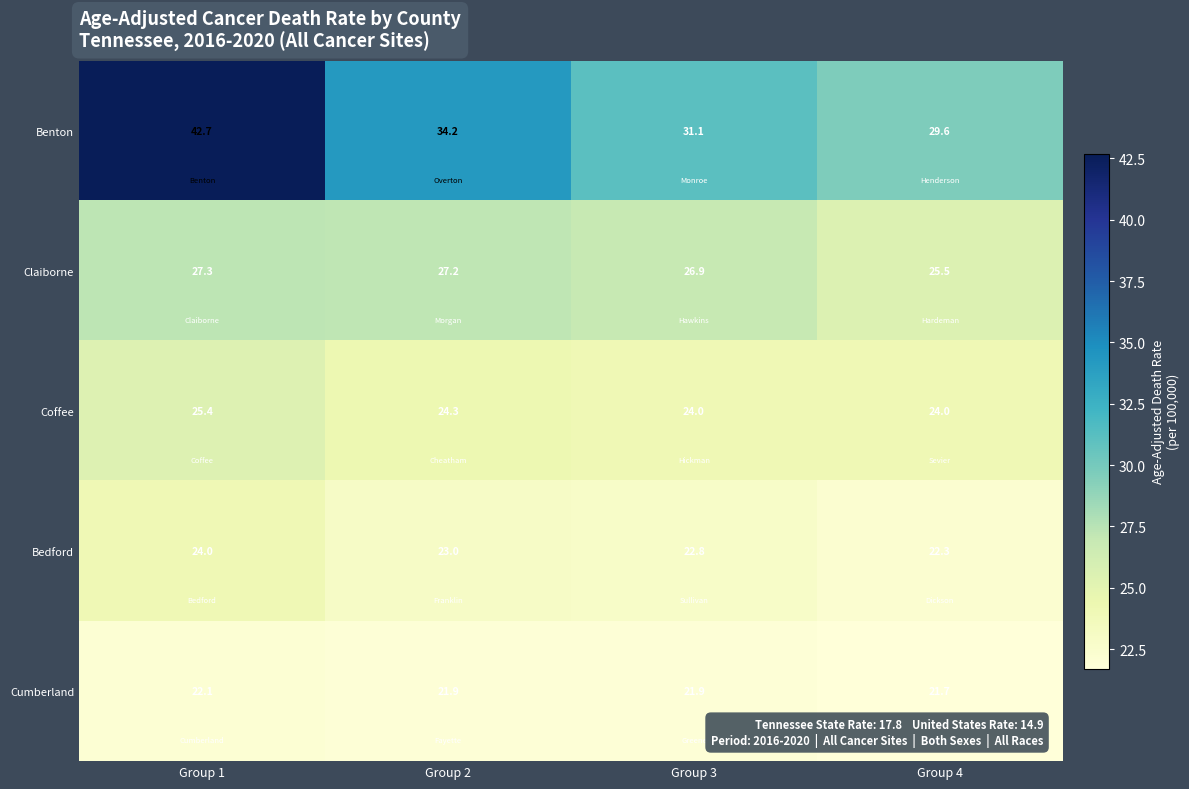

Which series has the widest spread of values?

Benton